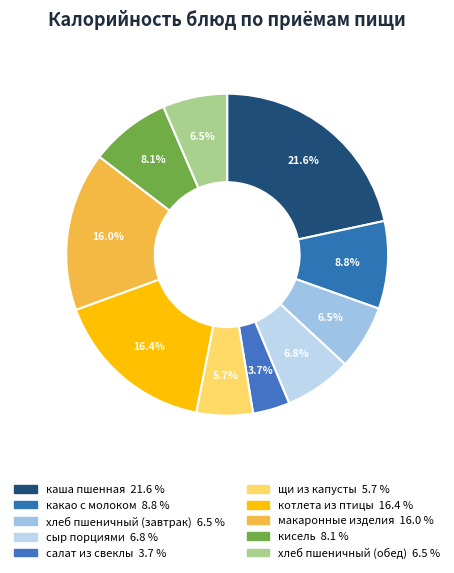

Is there a majority slice in this chart?

No